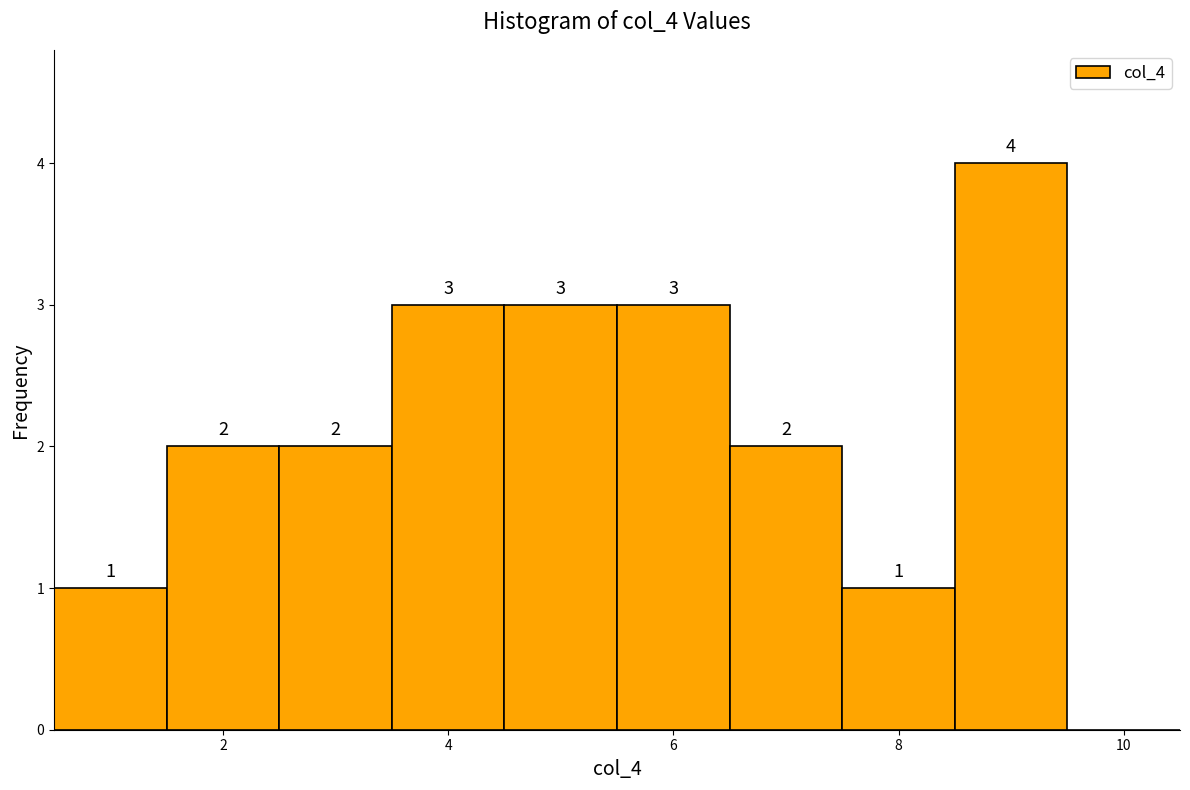

Which range on the x-axis has the tallest bar?

8.5 to 9.5